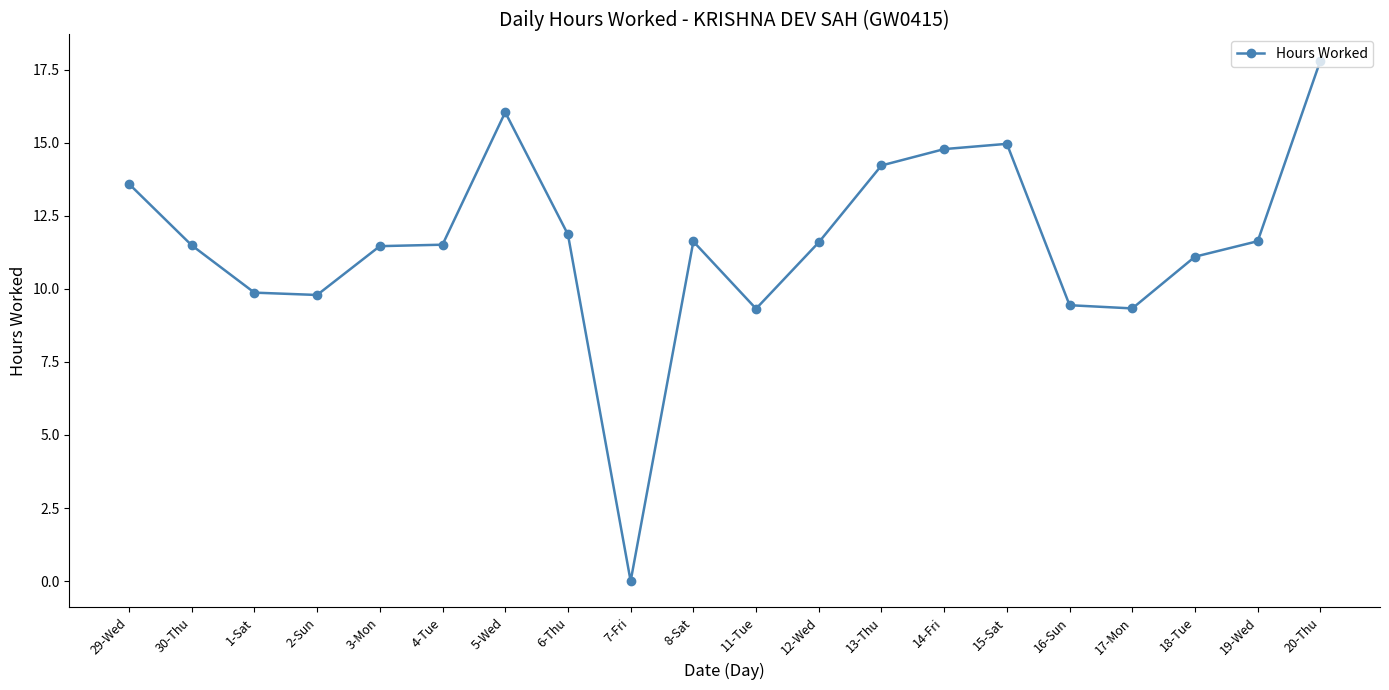

True or false: the data shows 14.8 at 14-Fri.

True